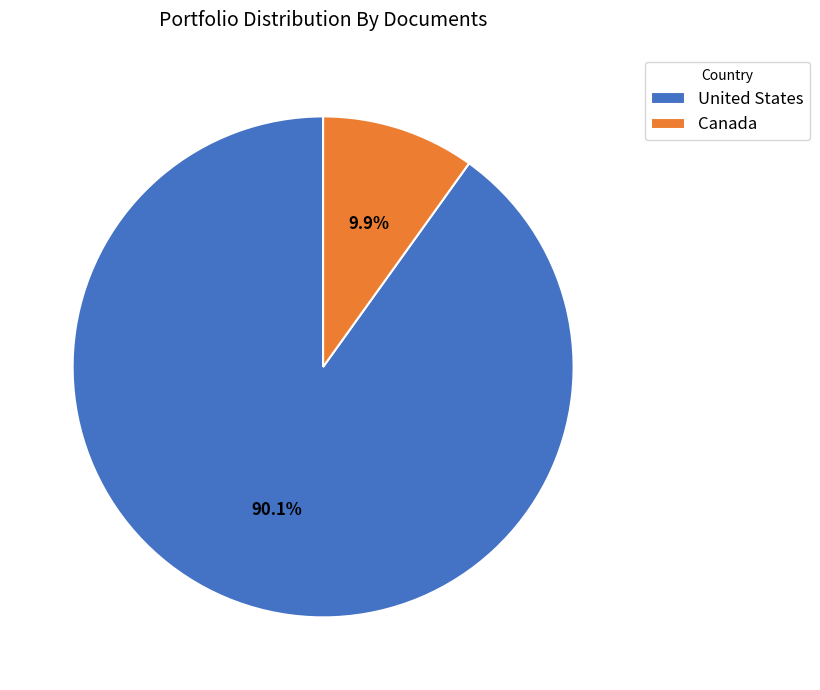

How many slices are in this pie chart?

2